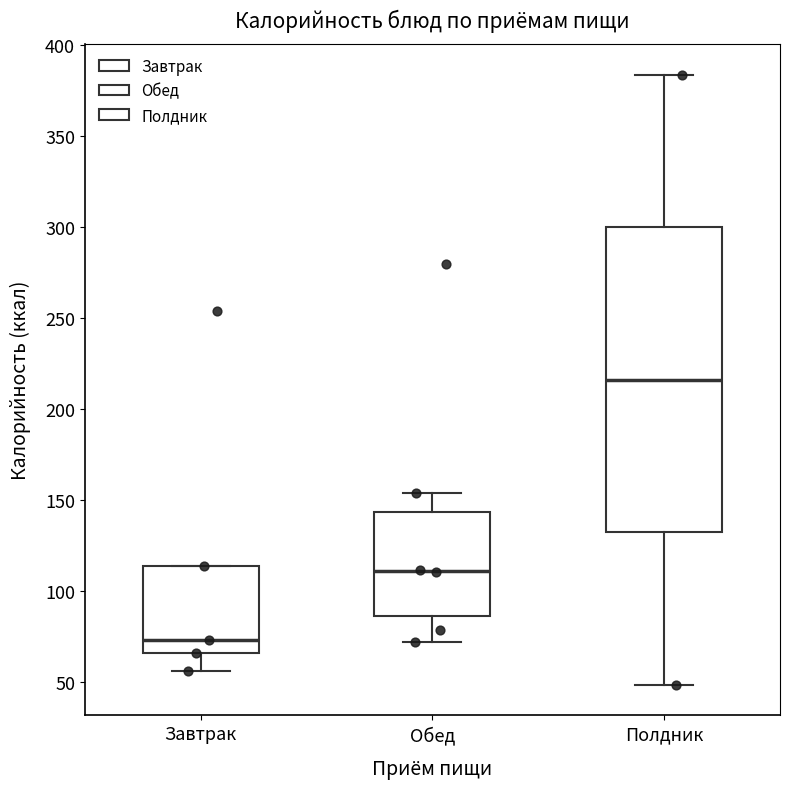

Which box is the tallest, from its lower edge to its upper edge?

Полдник